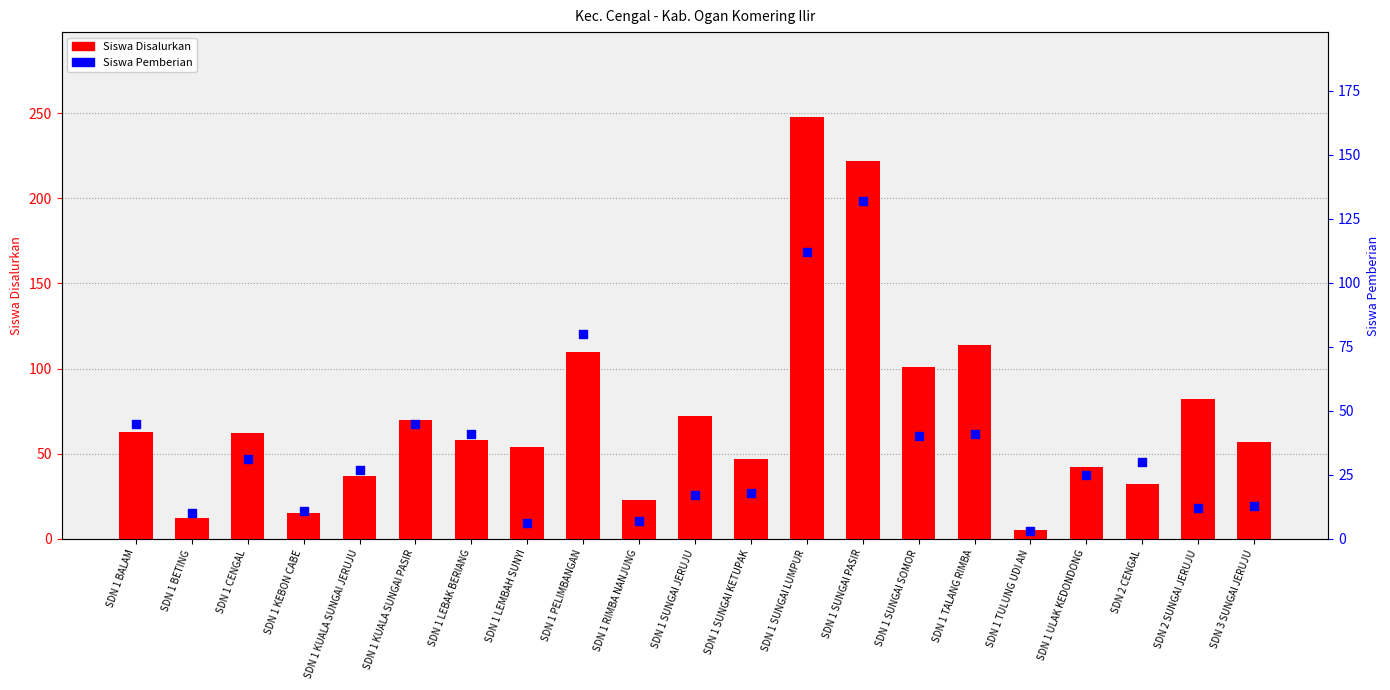

What are all the series names shown in the legend?

Siswa Disalurkan, Siswa Pemberian